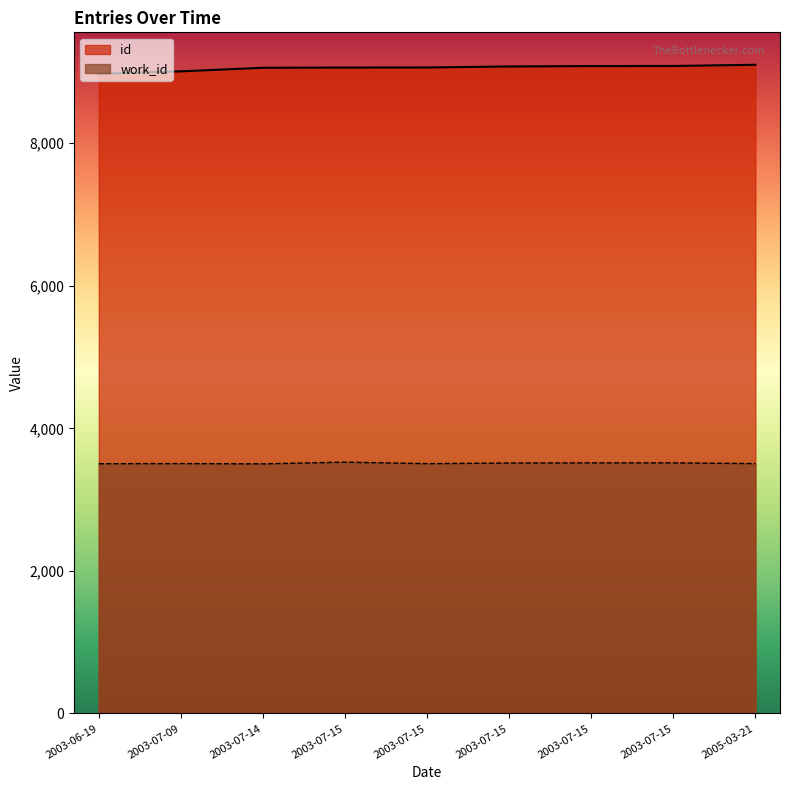

At which label does id first exceed 9063?

2003-07-15